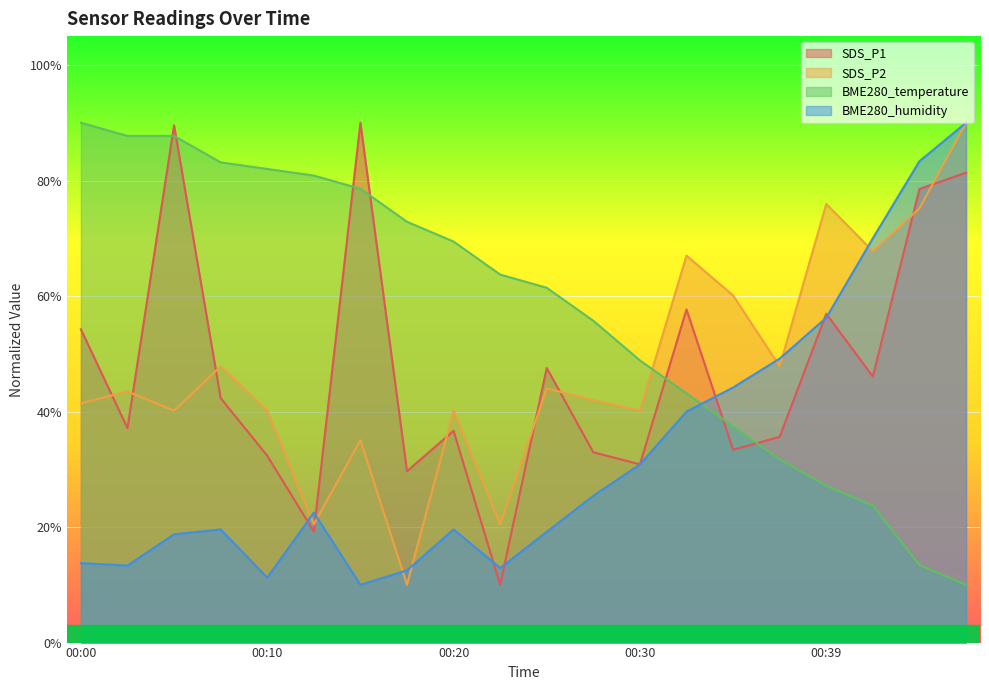

The BME280_temperature series shows 36.5 at 00:42. True or false?

False